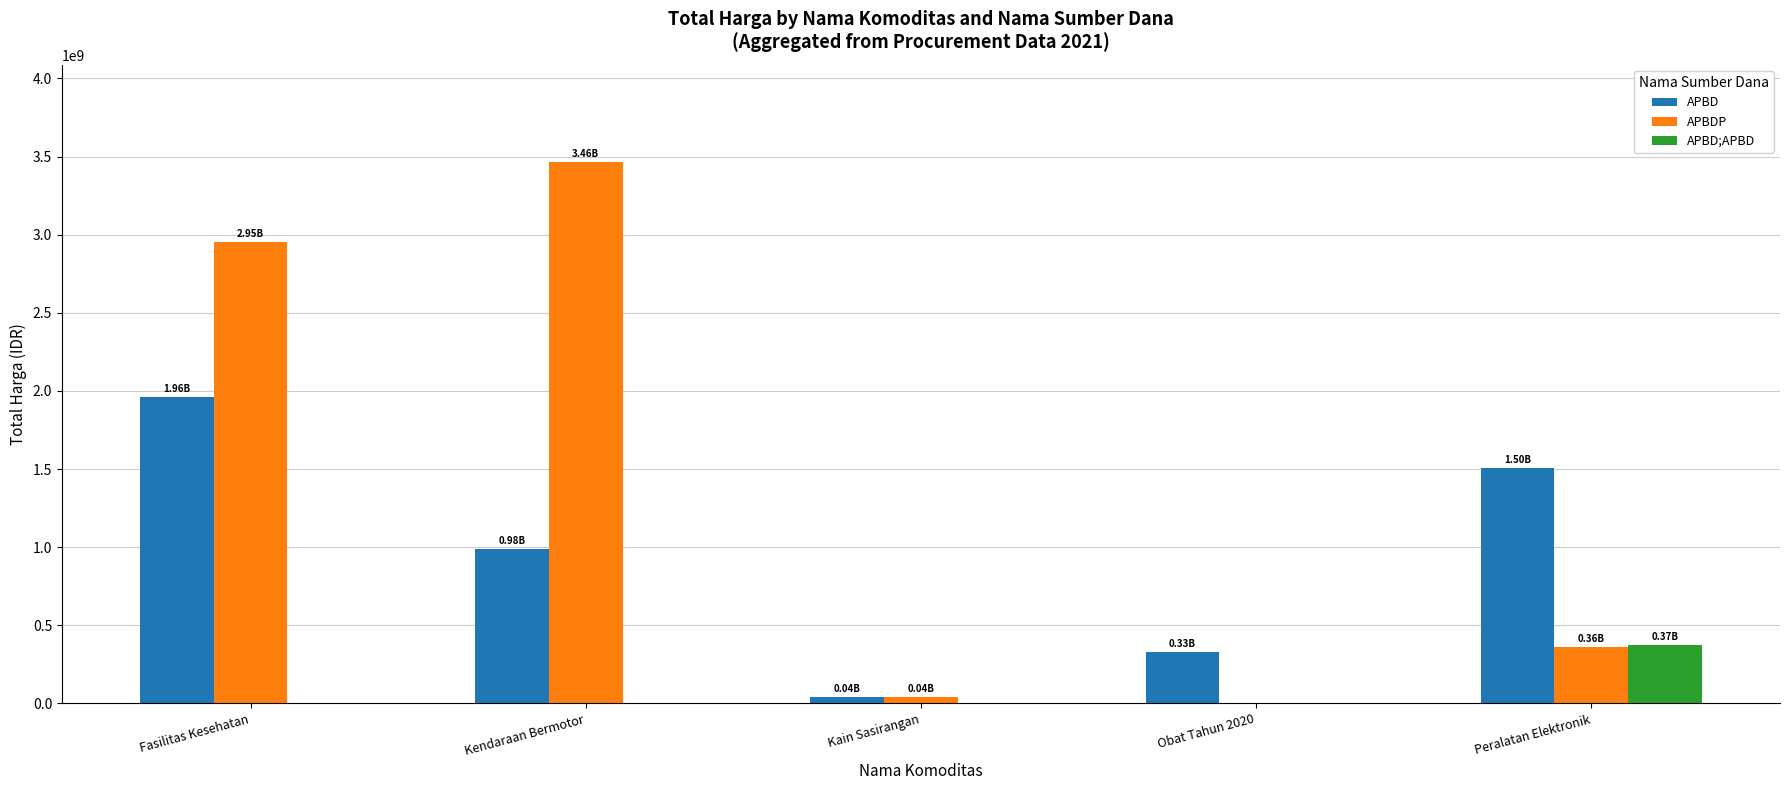

Count the number of data series in this chart.

3